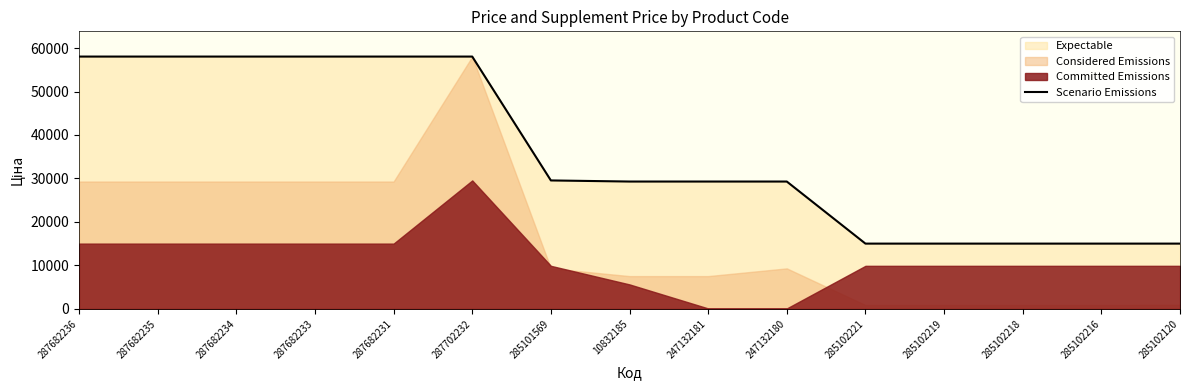

The chart shows a value of 29294.9 at 10832185. True or false?

True